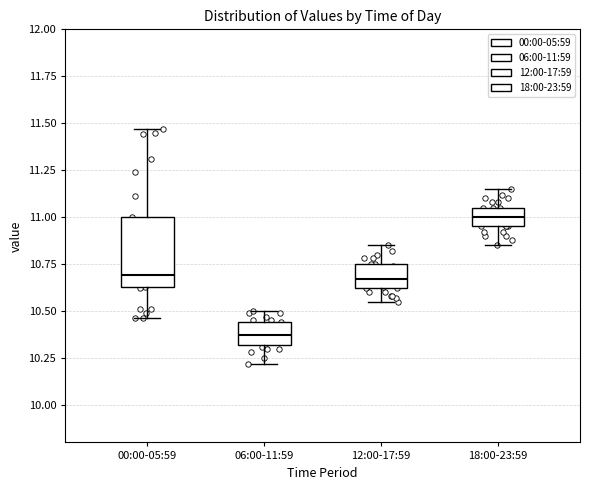

Reading left to right, read every box against the y-axis: the position of its median line, the range the box covers, and the ends of its whiskers. The values are not printed on the chart, so give them approximately, as read against the axis.

00:00-05:59: median 10.70, box 10.65 to 11.00, whiskers 10.45 to 11.45
06:00-11:59: median 10.35, box 10.30 to 10.45, whiskers 10.20 to 10.50
12:00-17:59: median 10.65, box 10.60 to 10.75, whiskers 10.55 to 10.85
18:00-23:59: median 11.00, box 10.95 to 11.05, whiskers 10.85 to 11.15